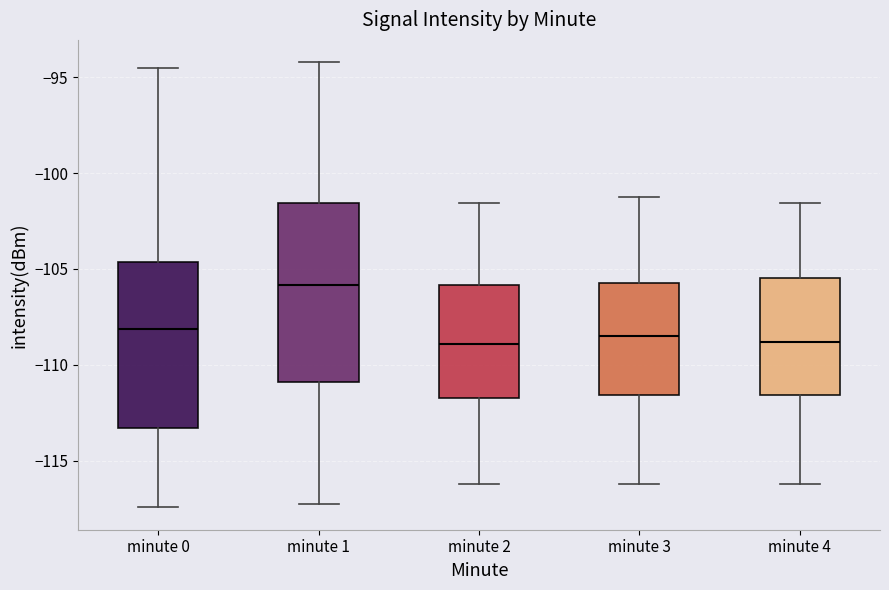

Reading left to right, read every box against the y-axis: the position of its median line, the range the box covers, and the ends of its whiskers. The values are not printed on the chart, so give them approximately, as read against the axis.

minute 0: median -108.0, box -113.5 to -104.5, whiskers -117.5 to -94.5
minute 1: median -106.0, box -111.0 to -101.5, whiskers -117.0 to -94.0
minute 2: median -109.0, box -111.5 to -106.0, whiskers -116.0 to -101.5
minute 3: median -108.5, box -111.5 to -105.5, whiskers -116.0 to -101.0
minute 4: median -109.0, box -111.5 to -105.5, whiskers -116.0 to -101.5